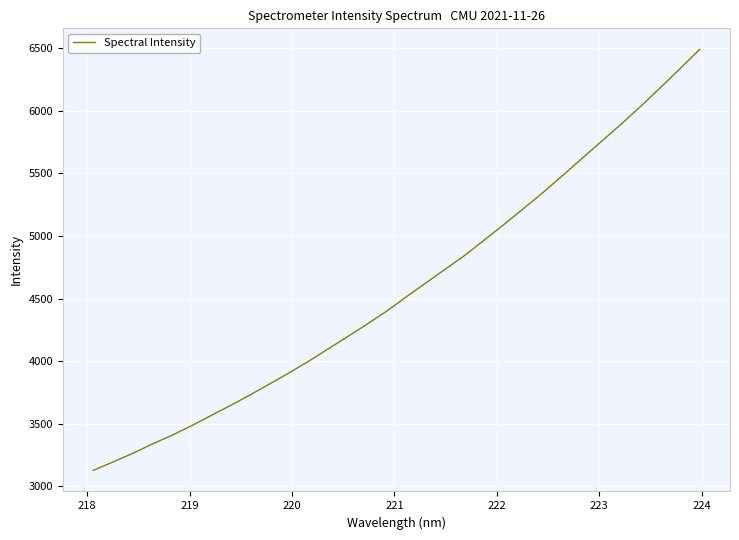

What is the minimum value shown in the chart?

3126.8